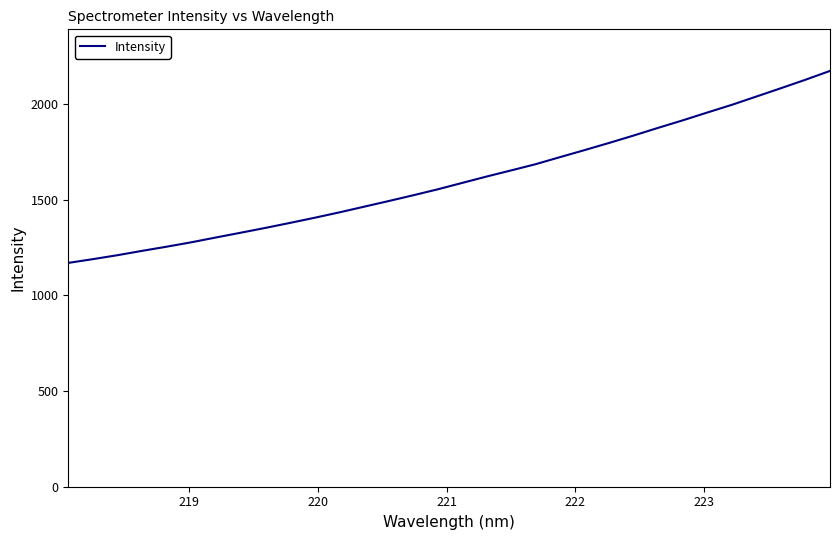

What is the difference between the maximum and minimum values?

1003.3